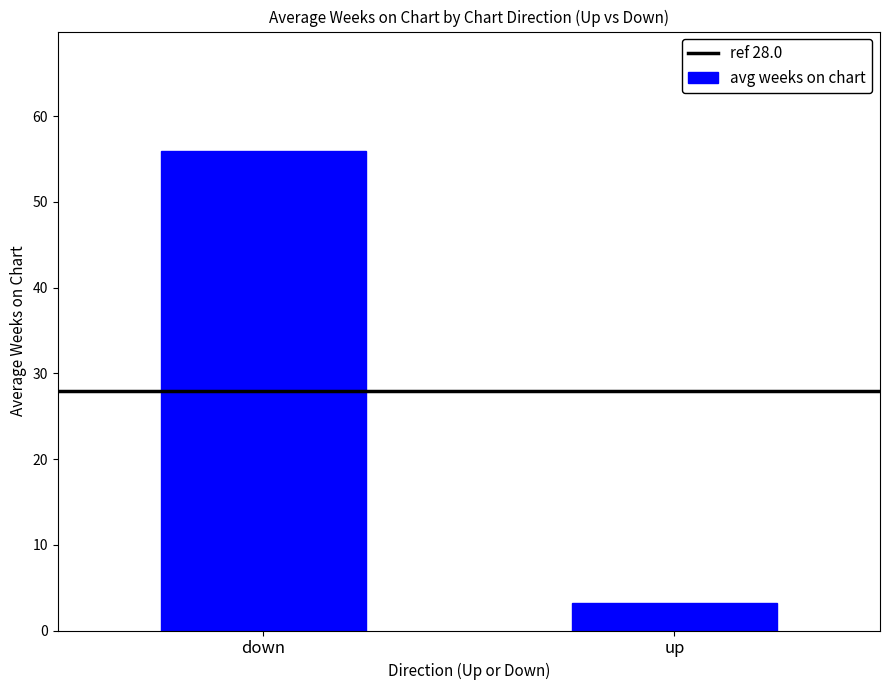

What is the difference between the maximum and minimum values?

52.7